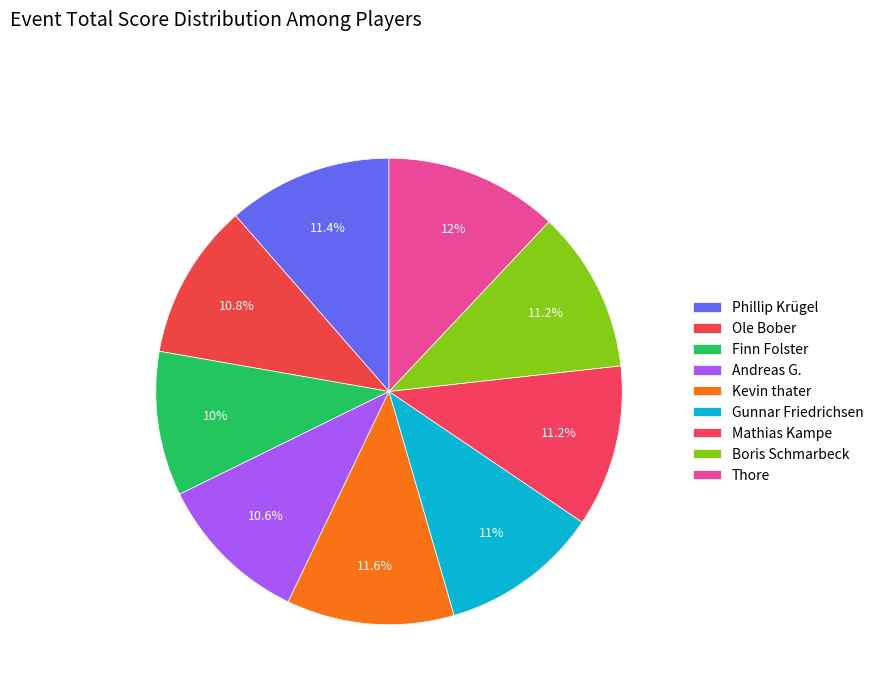

Count the number of slices in the pie.

9